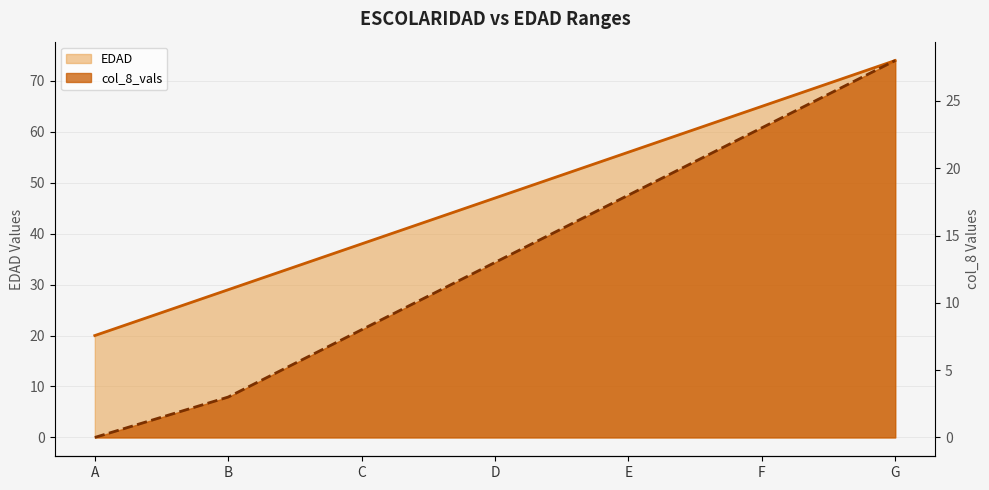

Between F and D, which is larger?

F